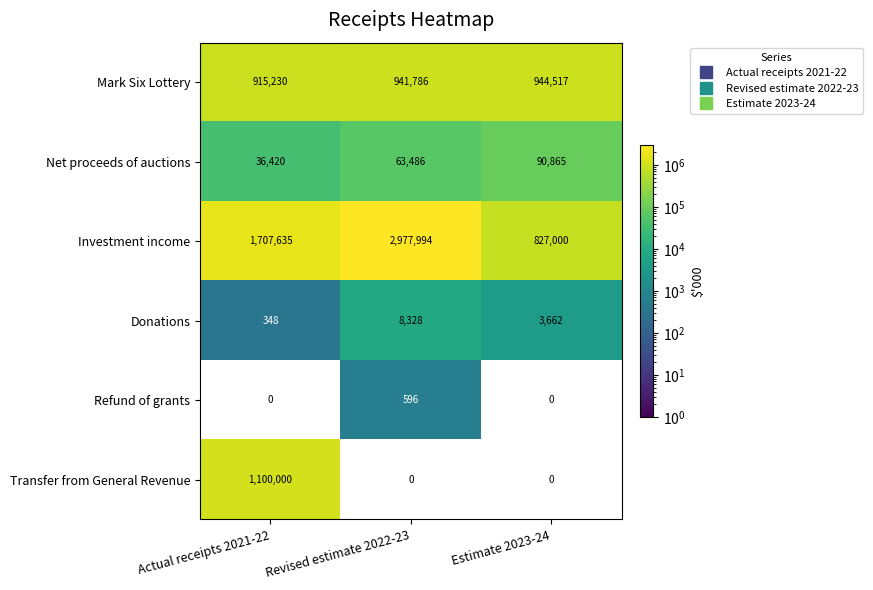

Reading right to left, what are all the values shown in this chart?

Mark Six Lottery: Estimate 2023-24=944517	Revised estimate 2022-23=941786	Actual receipts 2021-22=915230
Net proceeds of auctions: Estimate 2023-24=90865	Revised estimate 2022-23=63486	Actual receipts 2021-22=36420
Investment income: Estimate 2023-24=827000	Revised estimate 2022-23=2977994	Actual receipts 2021-22=1707635
Donations: Estimate 2023-24=3662	Revised estimate 2022-23=8328	Actual receipts 2021-22=348
Refund of grants: Estimate 2023-24=0	Revised estimate 2022-23=596	Actual receipts 2021-22=0
Transfer from General Revenue: Estimate 2023-24=0	Revised estimate 2022-23=0	Actual receipts 2021-22=1100000